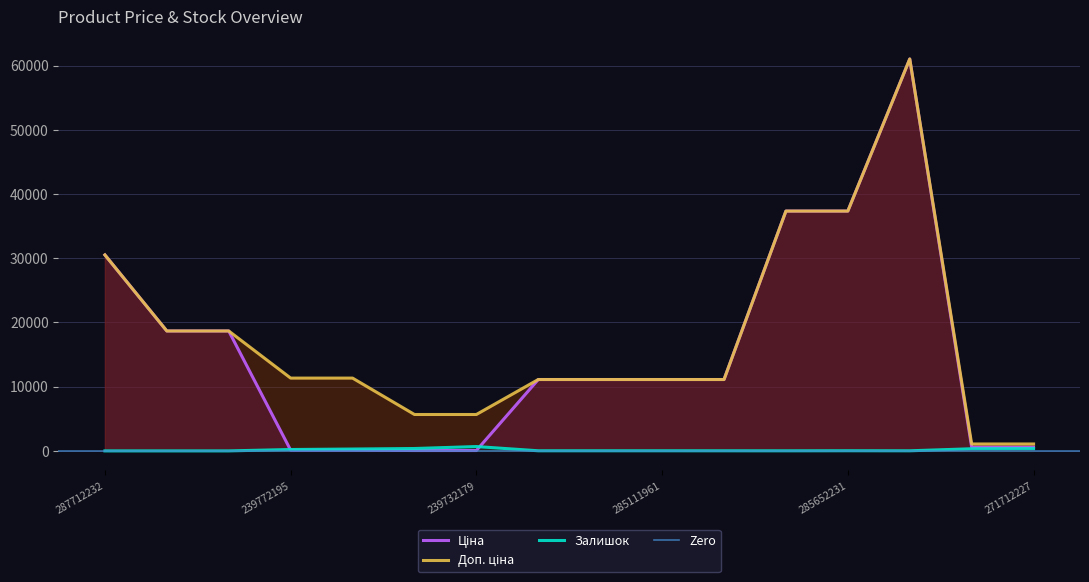

What is the sum of all Ціна values?

249532.4